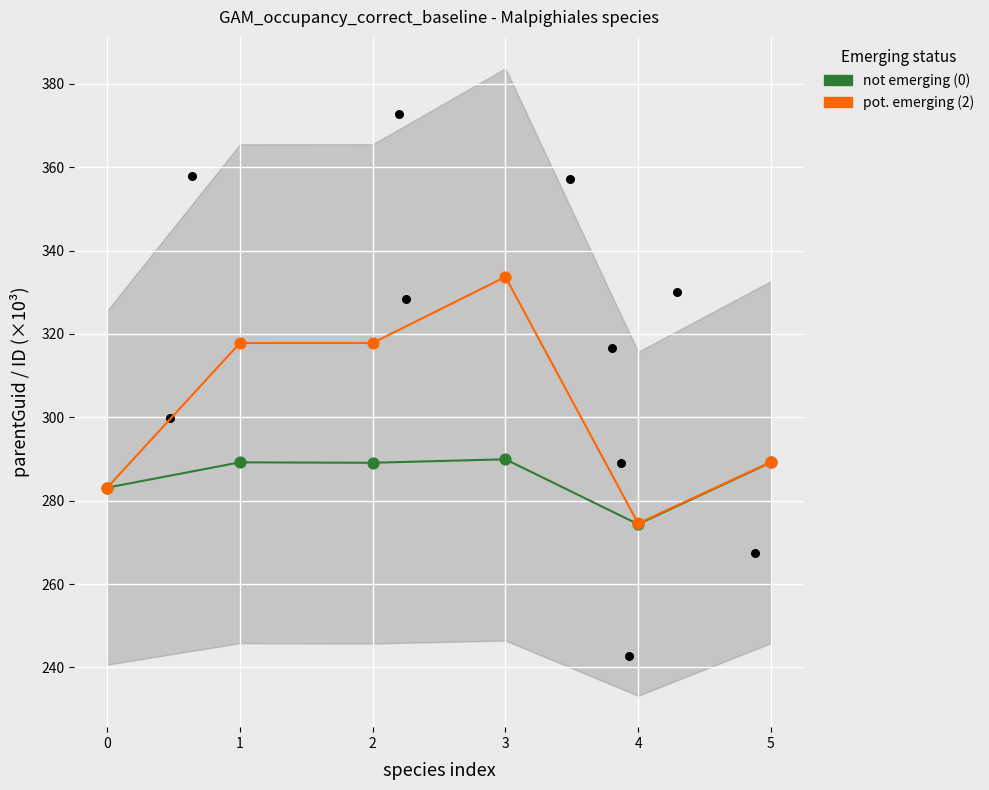

Is the value of pot. emerging (2) at 0 greater than the value of not emerging (0) at 2?

No